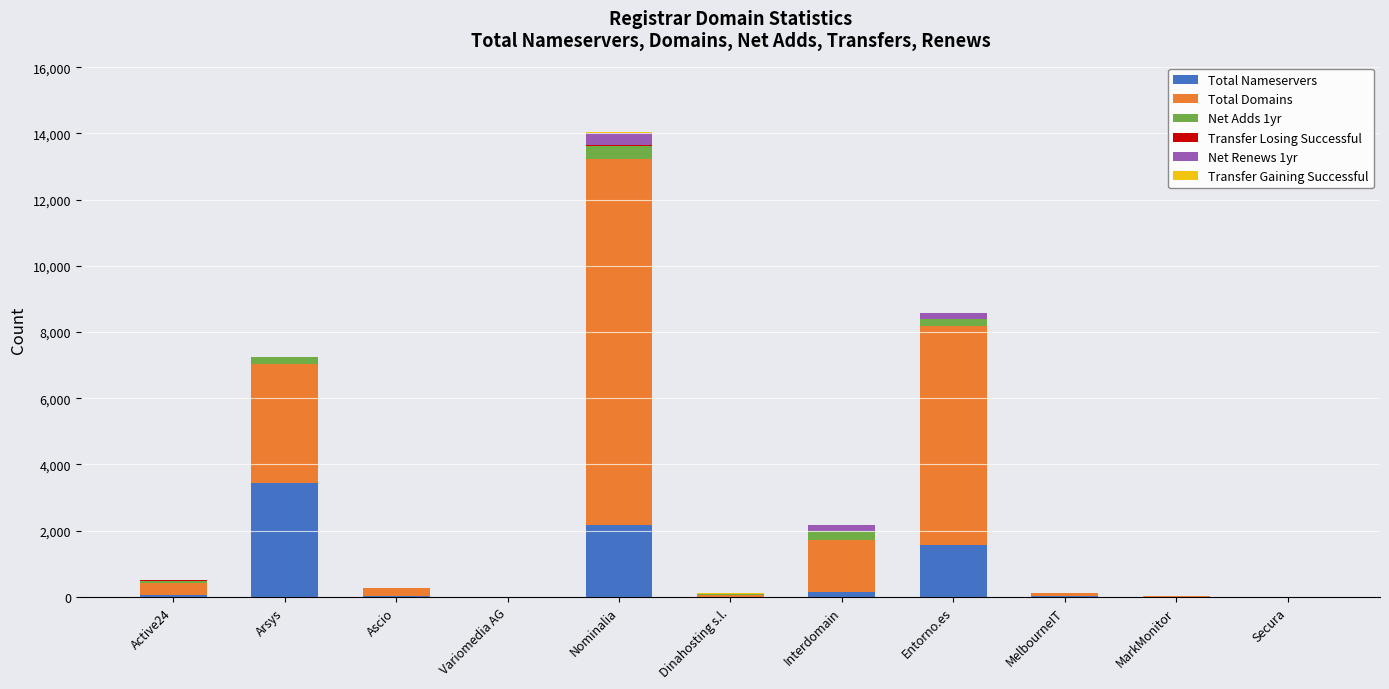

At which category is the sum across all series the highest?

Nominalia